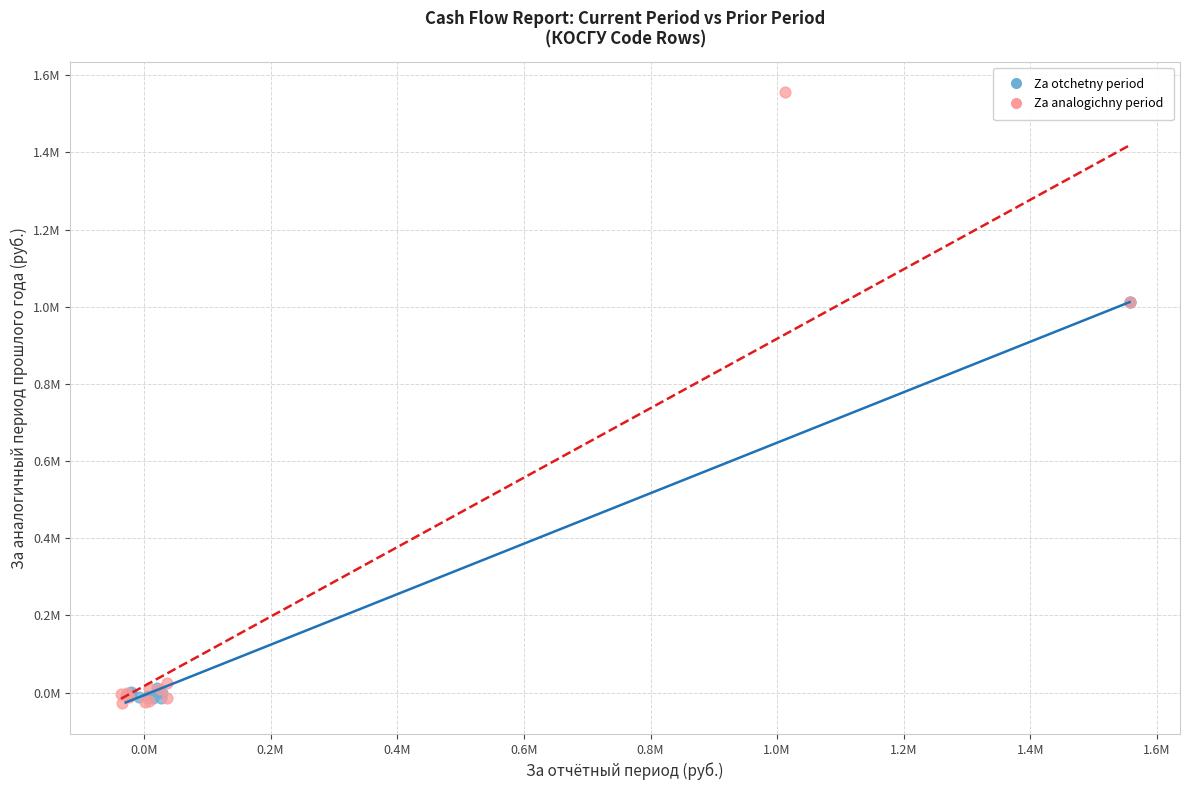

Which series reaches the maximum Y coordinate?

Za analogichny period